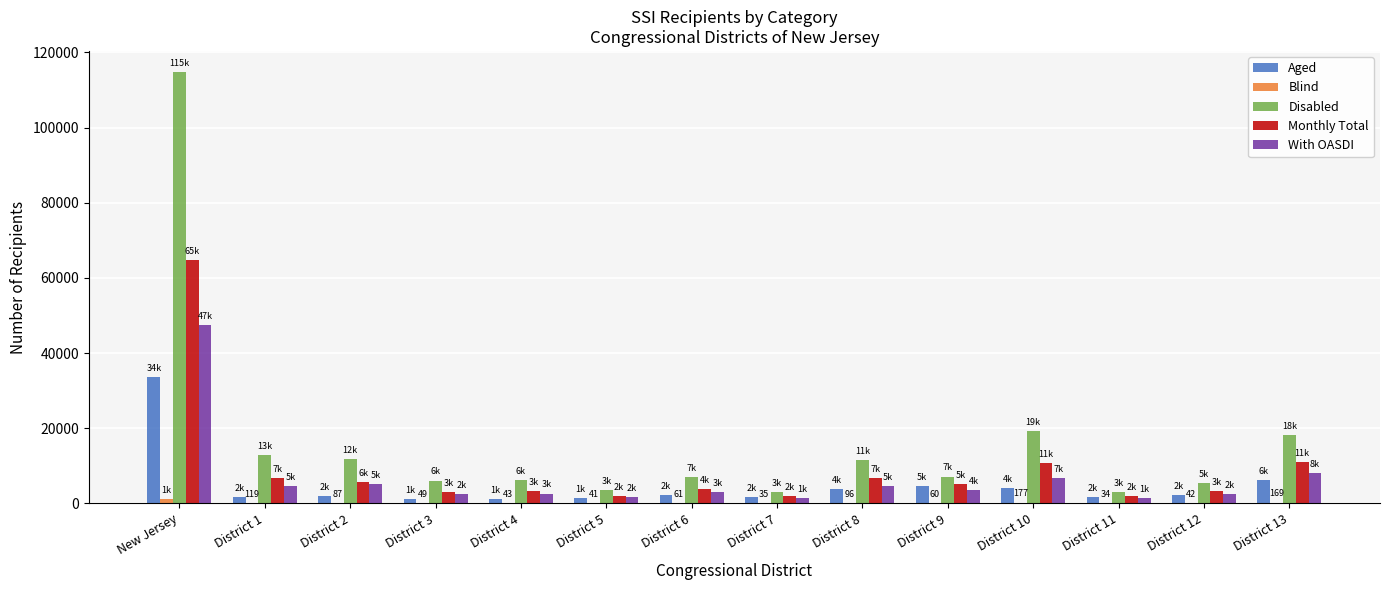

Between New Jersey and District 9, which series saw the biggest shift?

Disabled